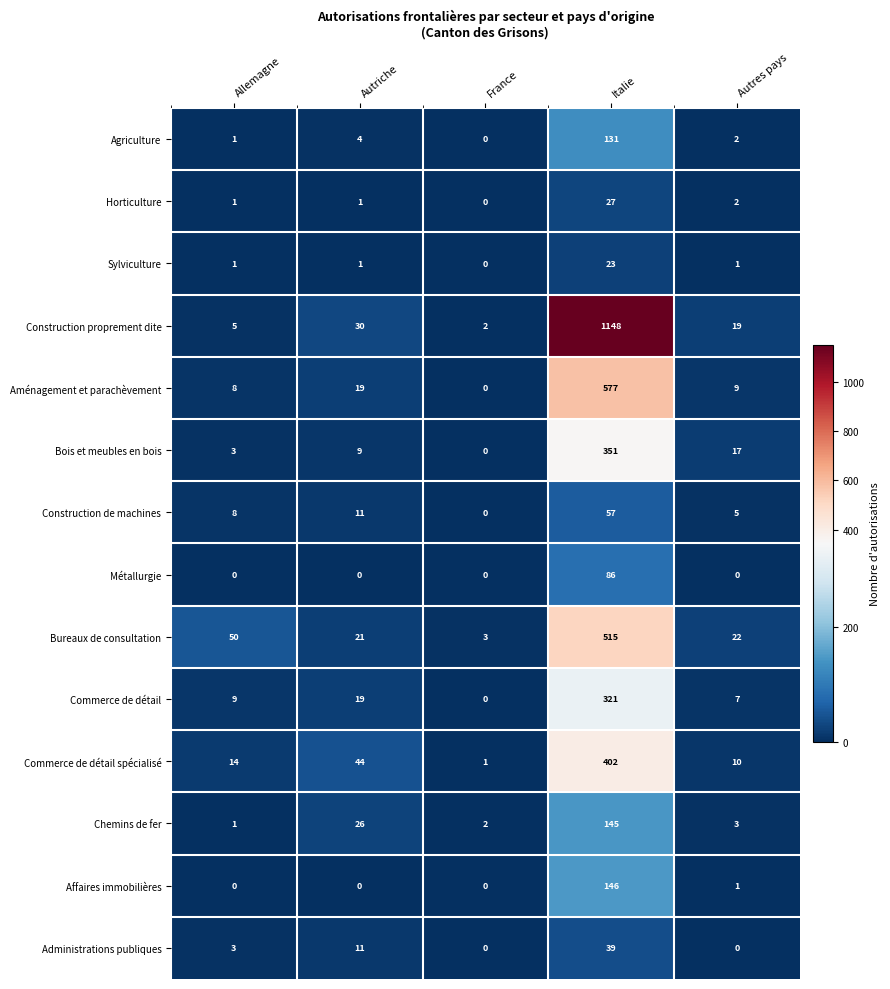

Rank the series at Italie from lowest to highest value.

Sylviculture, Horticulture, Administrations publiques, Construction de machines, Métallurgie, Agriculture, Chemins de fer, Affaires immobilières, Commerce de détail, Bois et meubles en bois, Commerce de détail spécialisé, Bureaux de consultation, Aménagement et parachèvement, Construction proprement dite